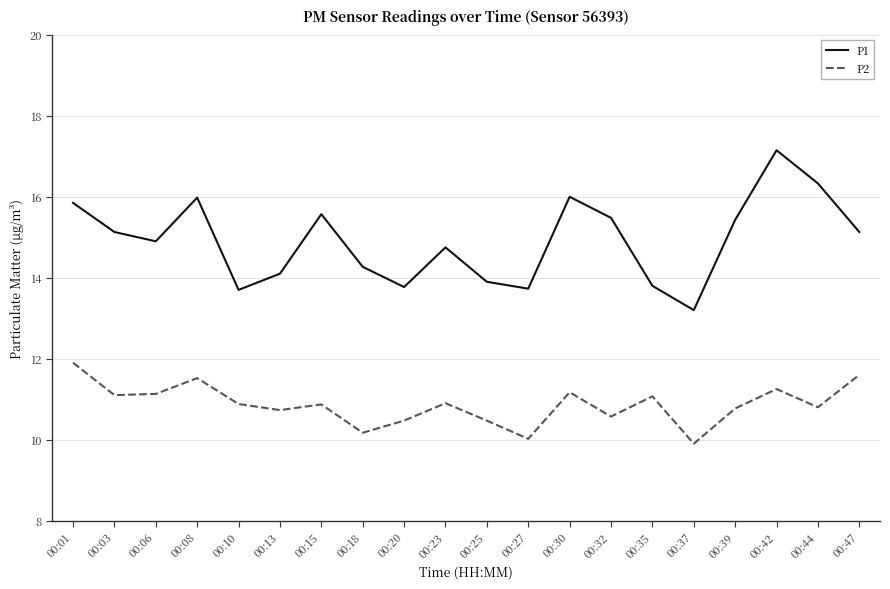

What is the total value across all series at 00:01?

27.8